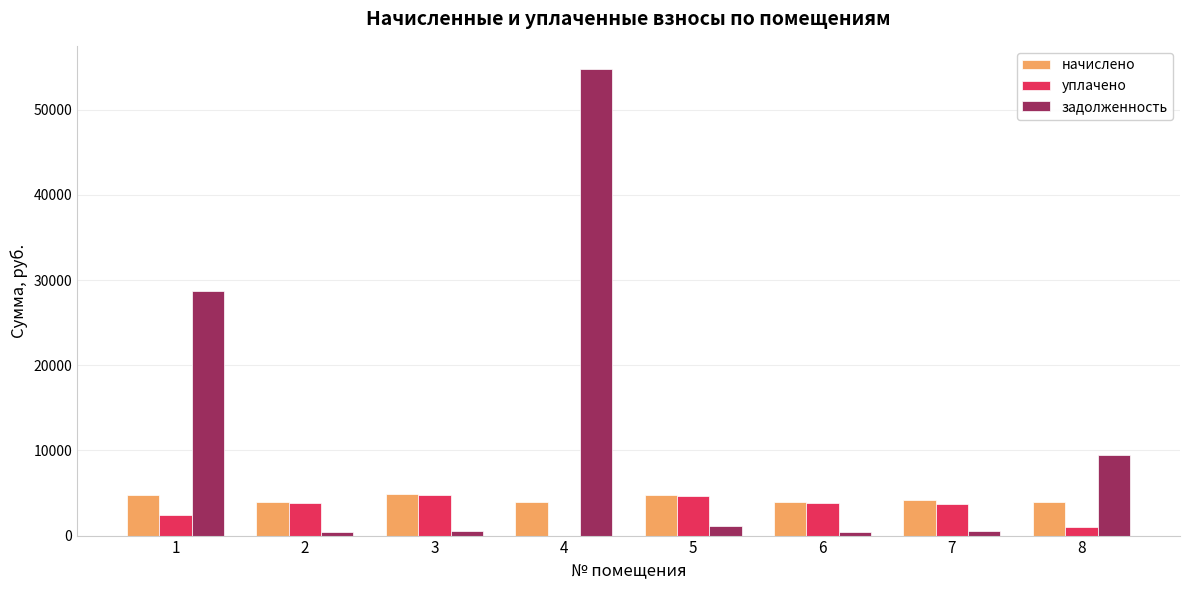

What is the average value of the уплачено series?

3032.3